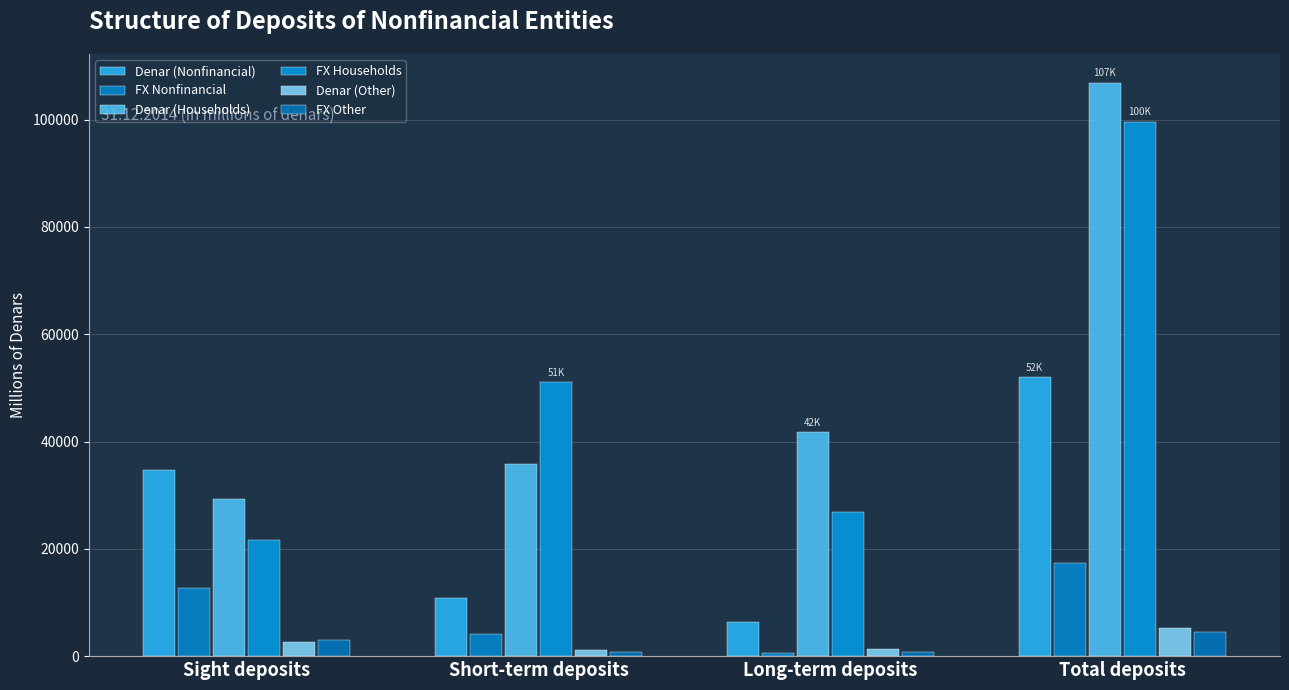

Which series has the widest spread of values?

FX Households